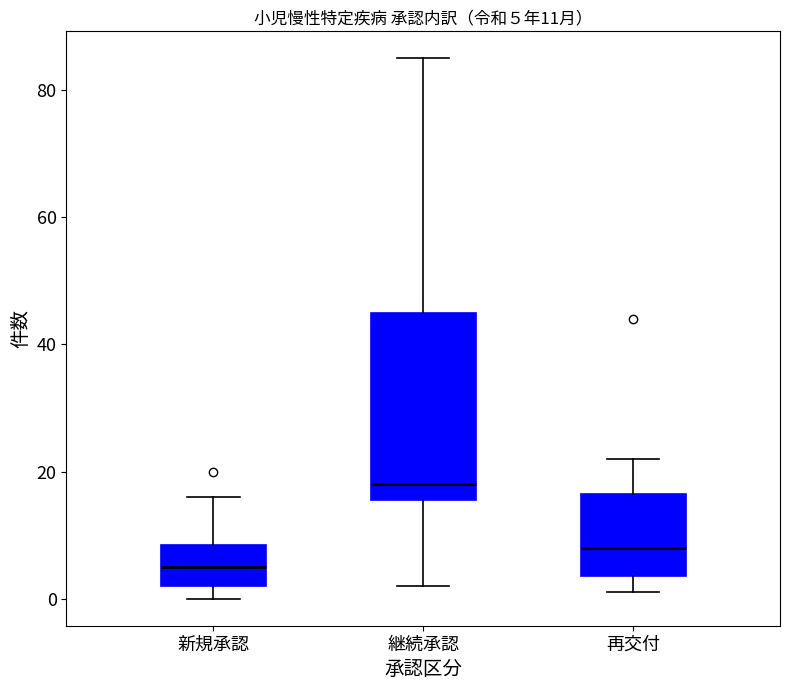

Which box's median line is the lowest?

新規承認